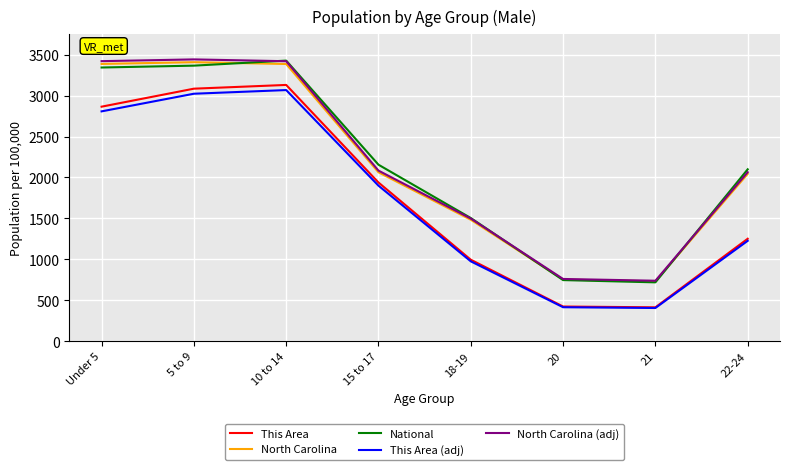

True or false: North Carolina and This Area cross at least once.

False